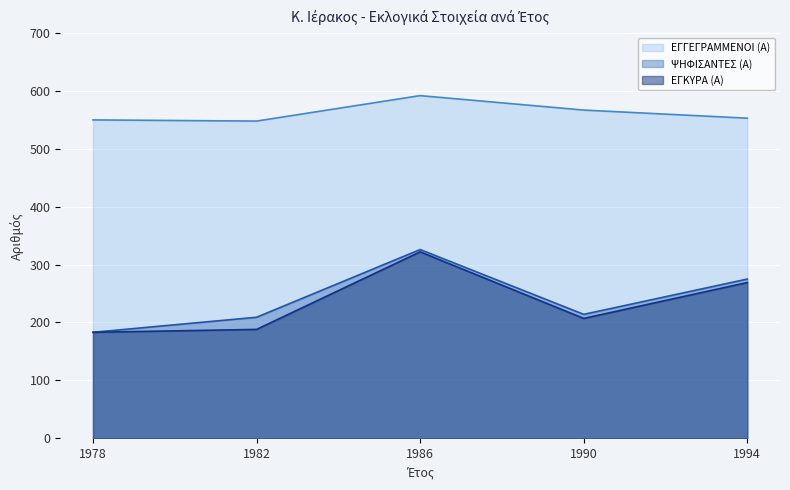

What is the minimum value shown in the chart?

183